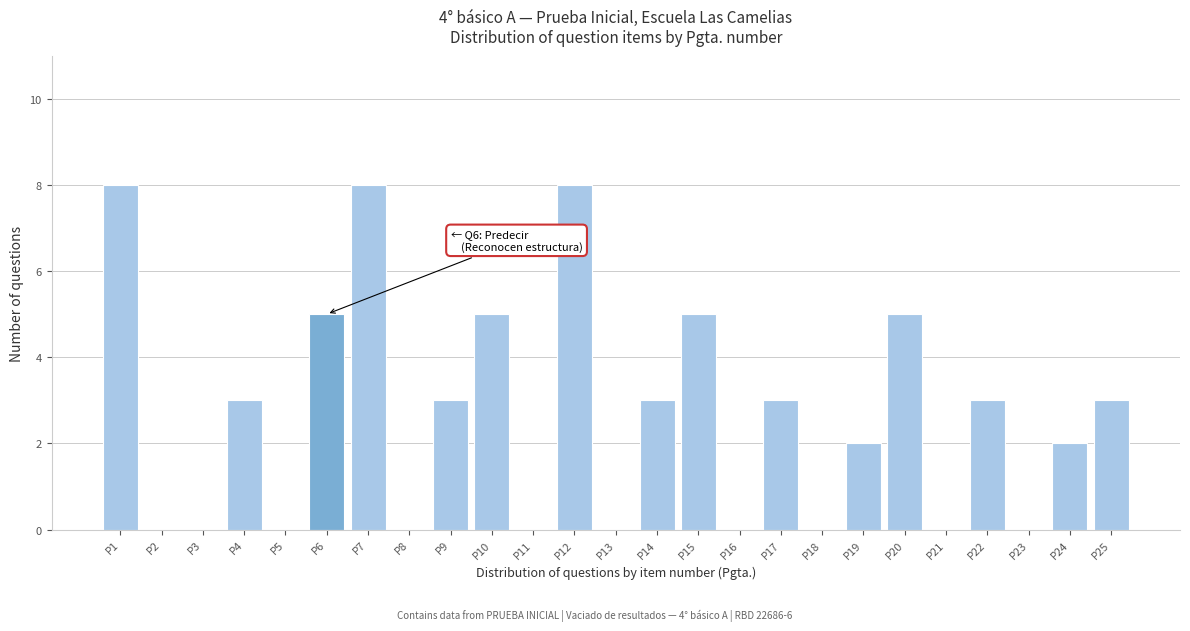

Reading left to right, what are all the values shown in this chart?

P1=8	P2=0	P3=0	P4=3	P5=0	P6=5	P7=8	P8=0	P9=3	P10=5	P11=0	P12=8	P13=0	P14=3	P15=5	P16=0	P17=3	P18=0	P19=2	P20=5	P21=0	P22=3	P23=0	P24=2	P25=3